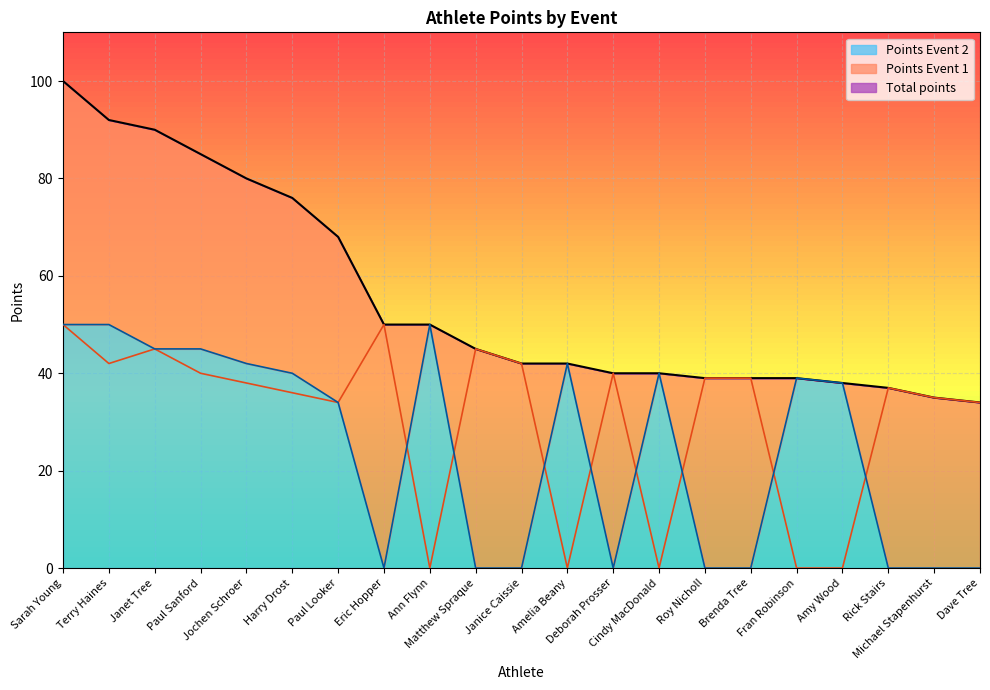

What is the label of the 5th point from the left?

Jochen Schroer